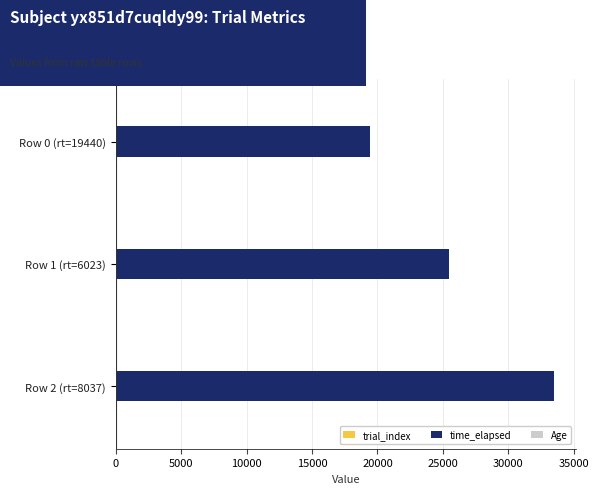

Which series changed the most between Row 1 (rt=6023) and Row 2 (rt=8037)?

time_elapsed